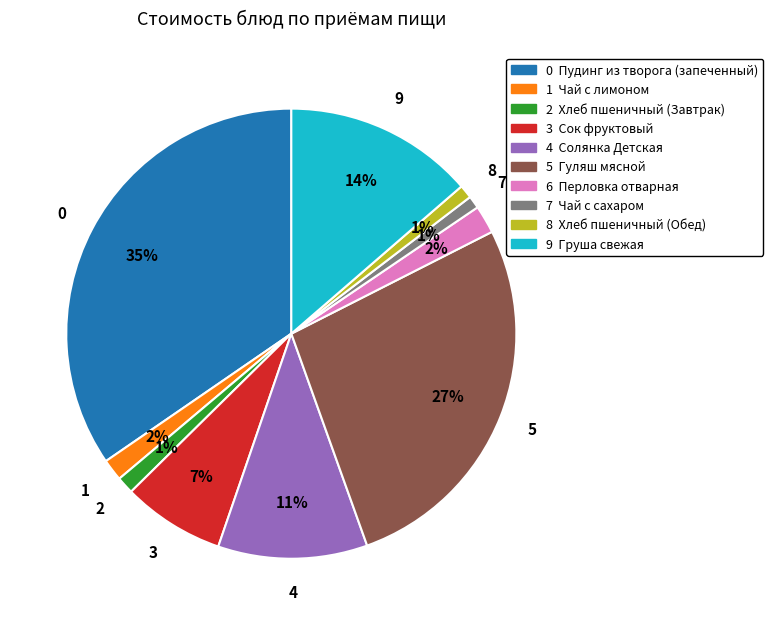

Is there a majority slice in this chart?

No